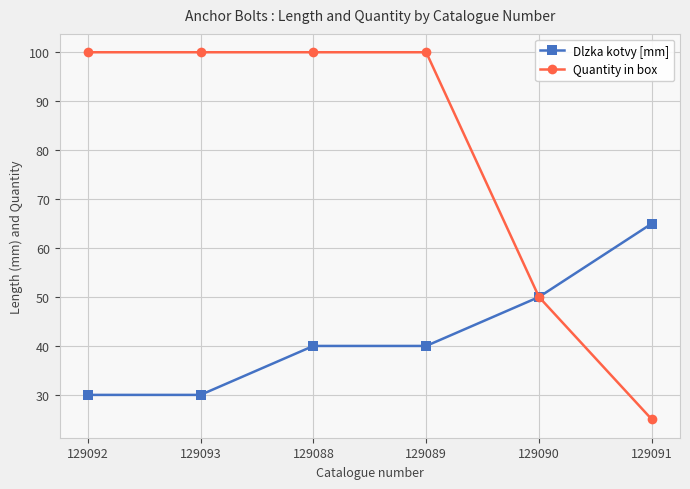

What is the label of the 3rd point from the right?

129089